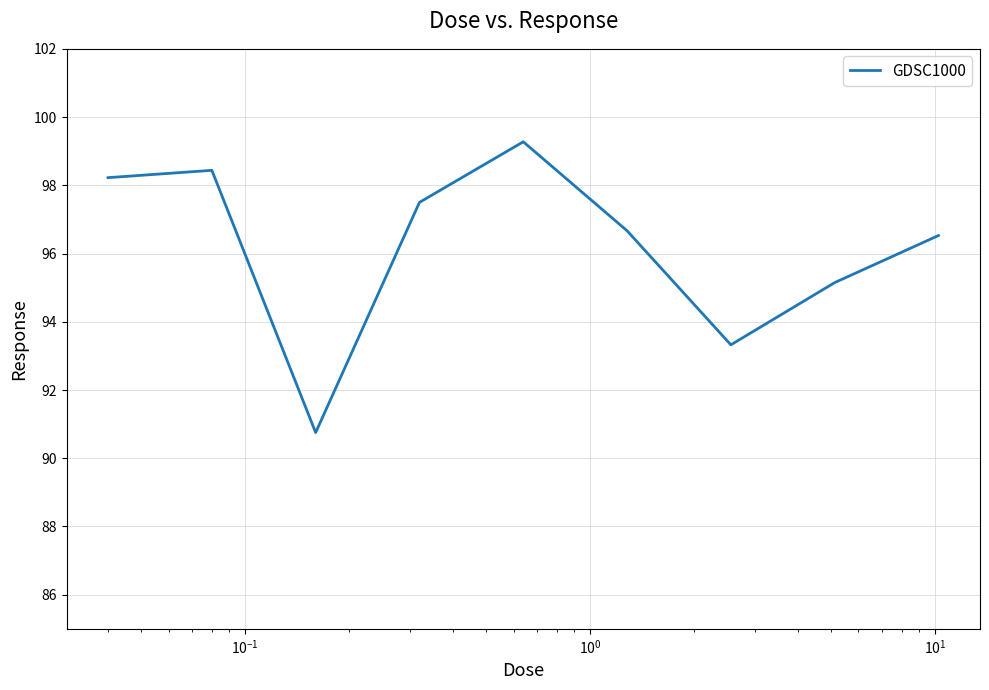

What is the greatest value displayed?

99.3